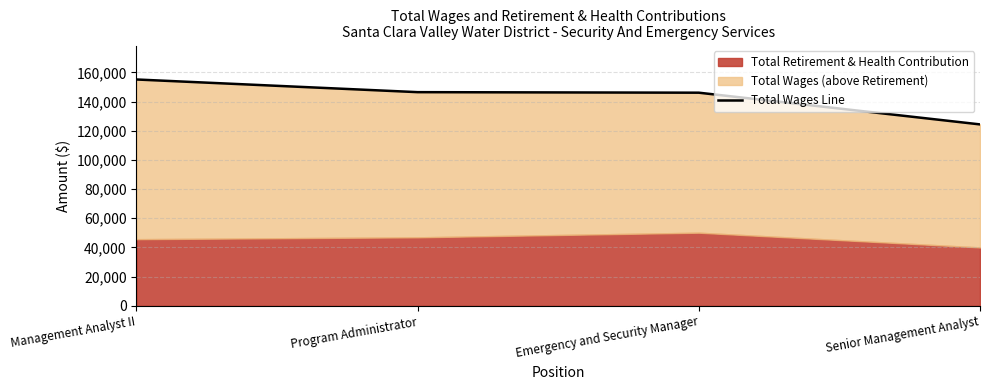

Which label corresponds to the smallest value in the chart?

Senior Management Analyst